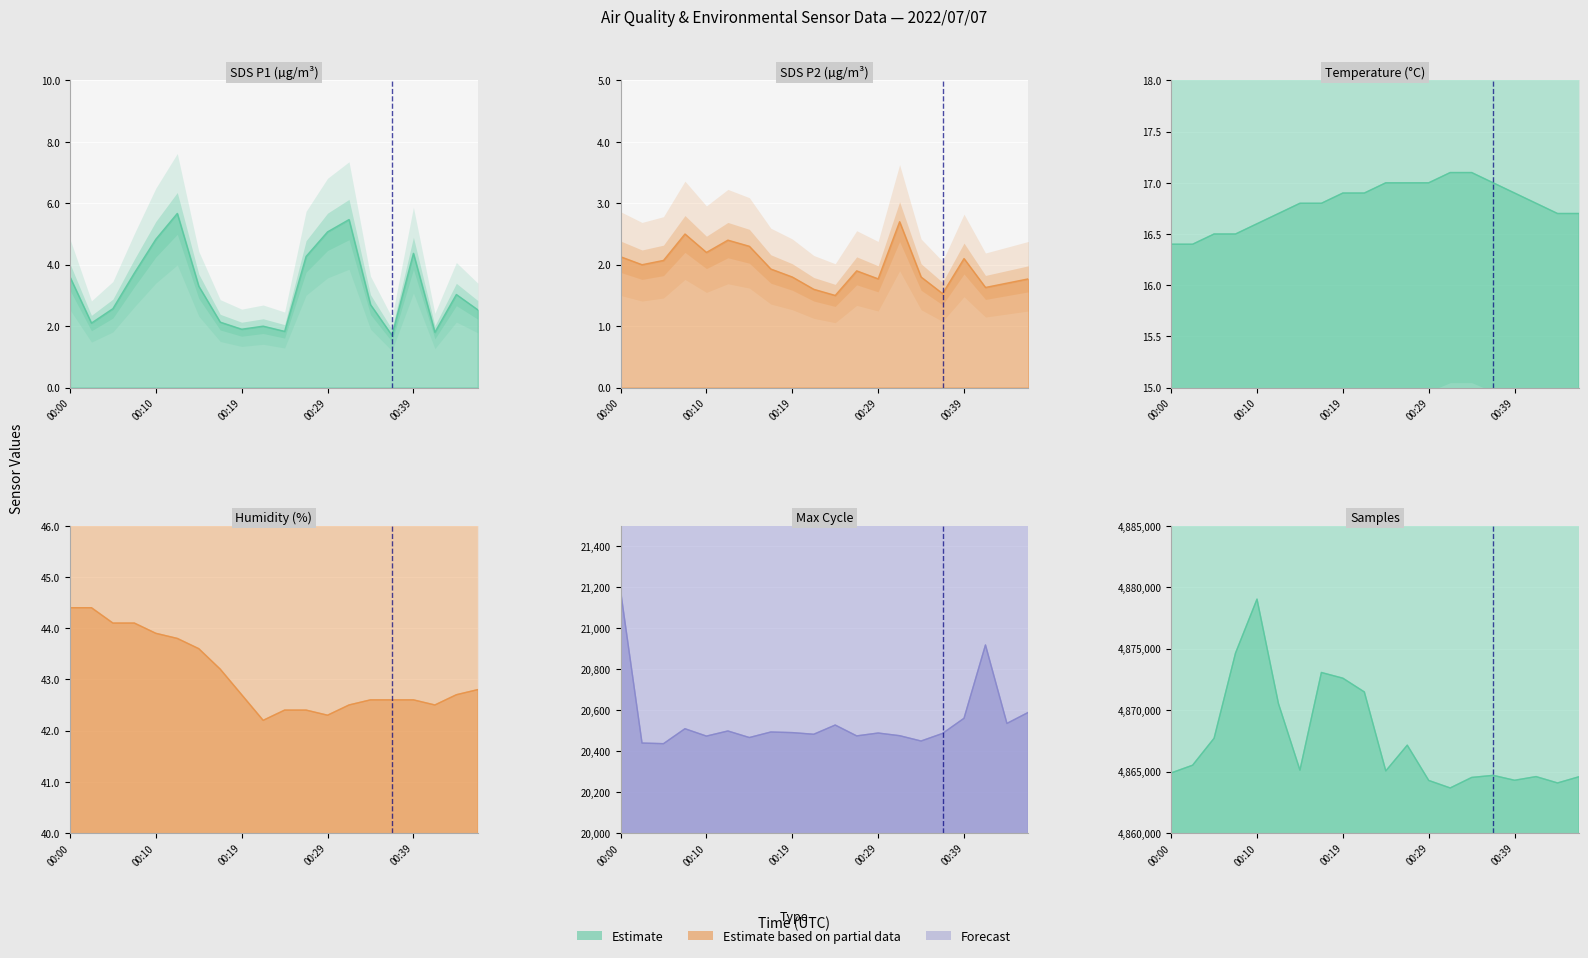

Between 00:12 and 00:27, which series saw the biggest shift?

Samples